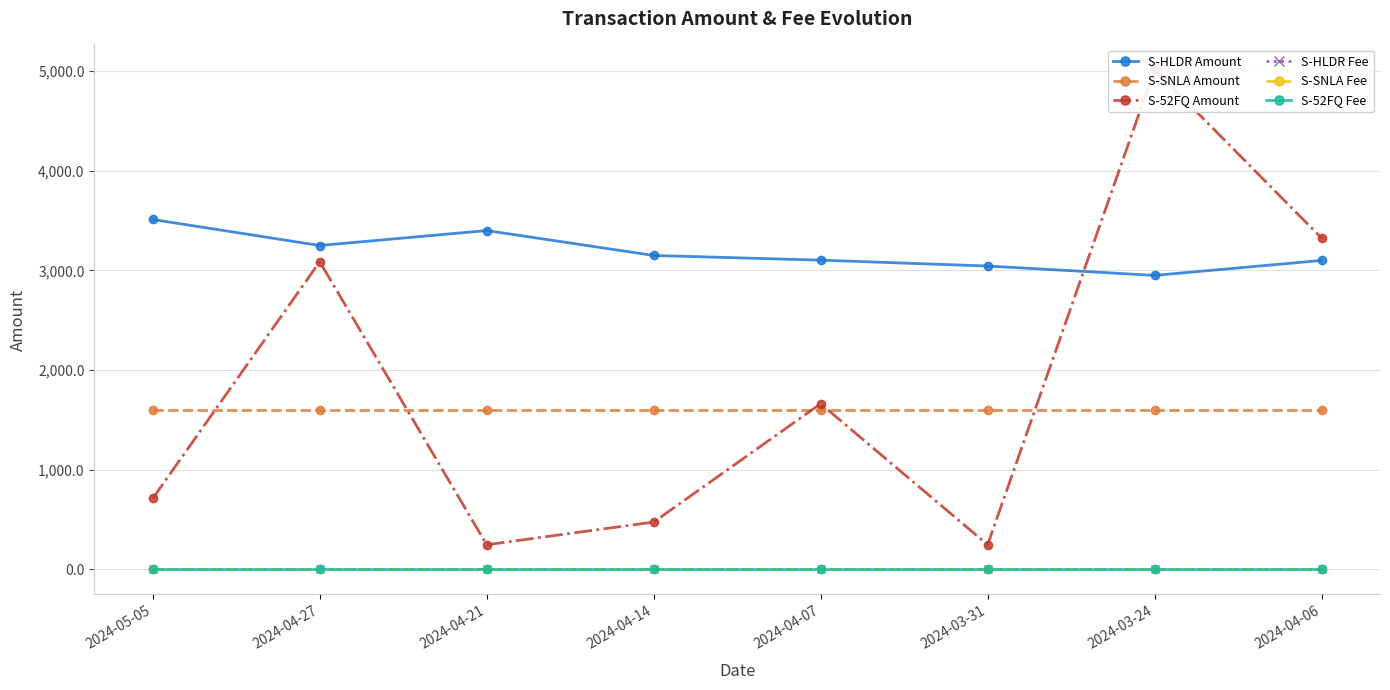

Is it true that S-HLDR Amount equals 1797.2 at 2024-04-07?

False